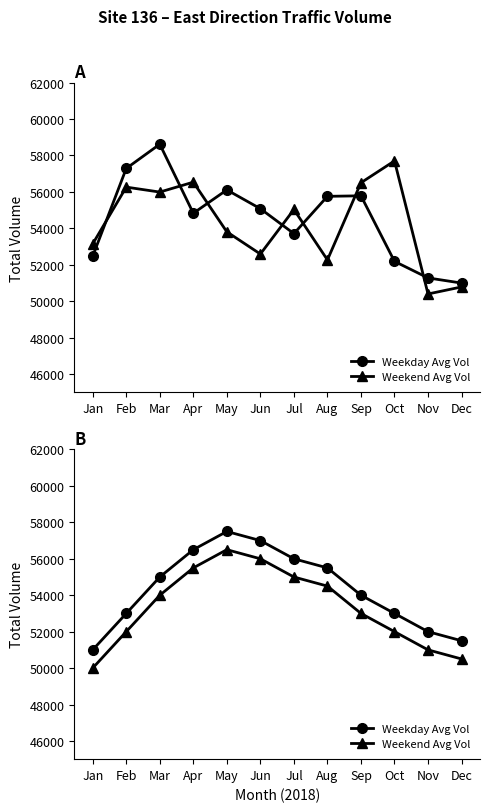

At Apr, list the series in order from largest to smallest.

Weekday Avg Vol, Weekend Avg Vol